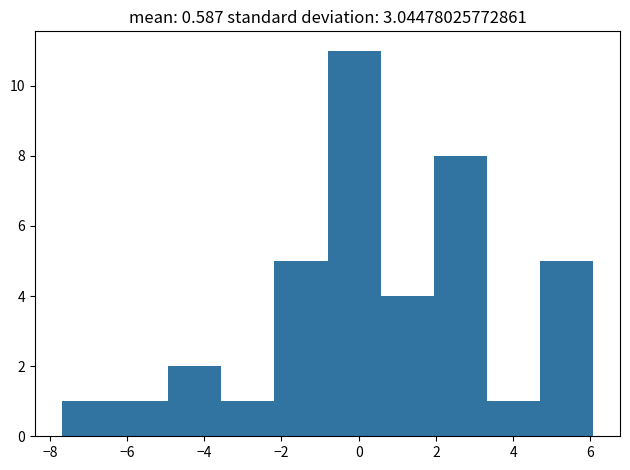

Reading left to right, list every bar in this chart as the range it spans on the x-axis followed by its height. Neither the bar edges nor the heights are printed on the chart, so give them approximately, as read against the axes.

-7.6 to -6.4: 1
-6.4 to -5.0: 1
-5.0 to -3.6: 2
-3.6 to -2.2: 1
-2.2 to -0.8: 5
-0.8 to 0.6: 11
0.6 to 2.0: 4
2.0 to 3.4: 8
3.4 to 4.8: 1
4.8 to 6.0: 5